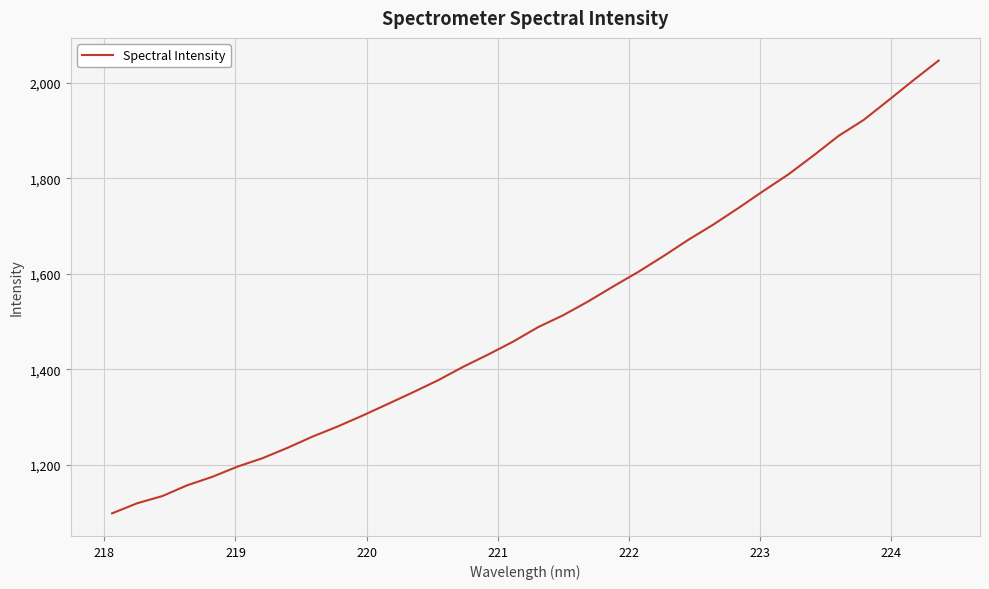

What is the greatest value displayed?

2047.1